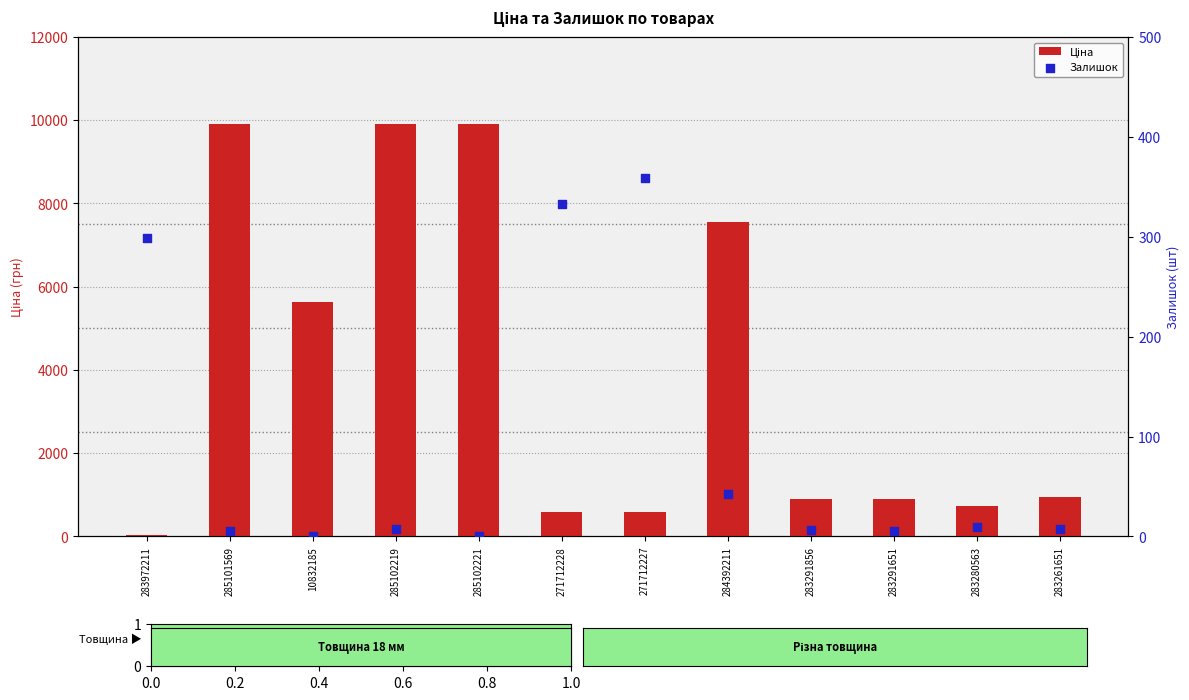

Is the value of Залишок at 283261651 greater than the value of Ціна at 283972211?

No